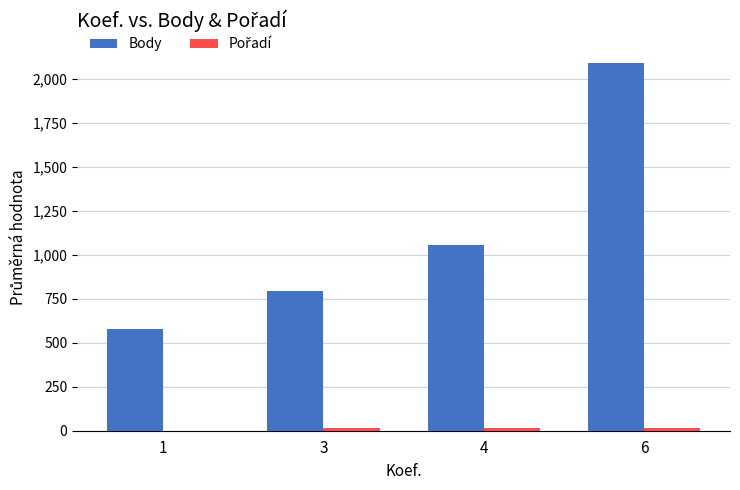

How many Body values are between 797 and 2095?

3